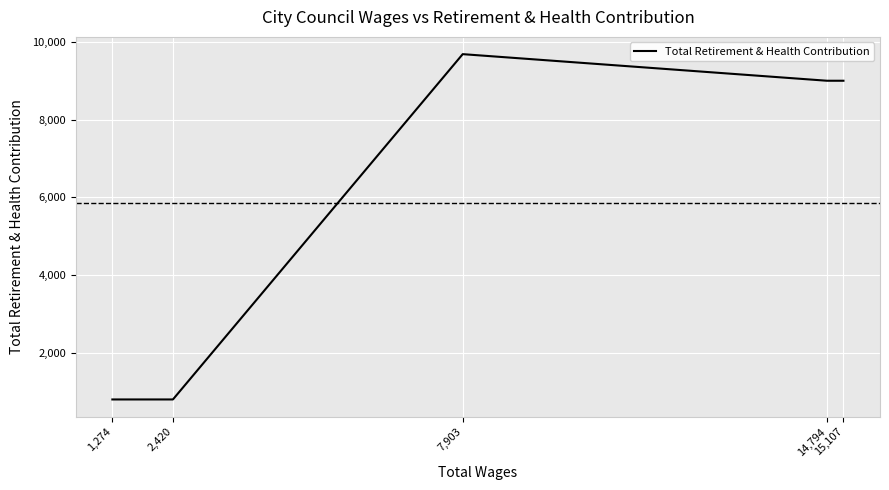

How many values are below 9000?

2